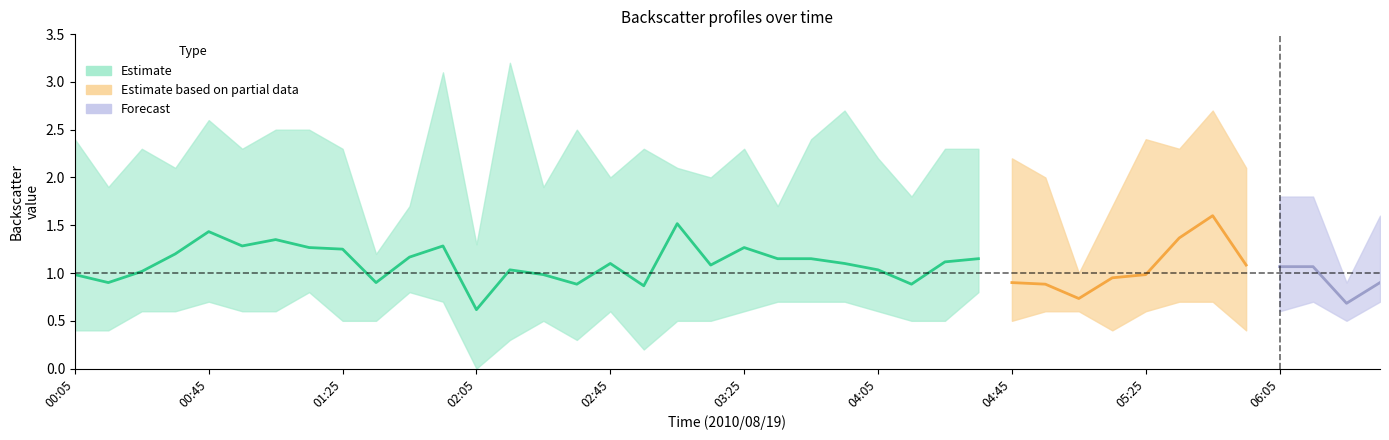

Which category has the lowest value across all series?

2010/08/19 02:05